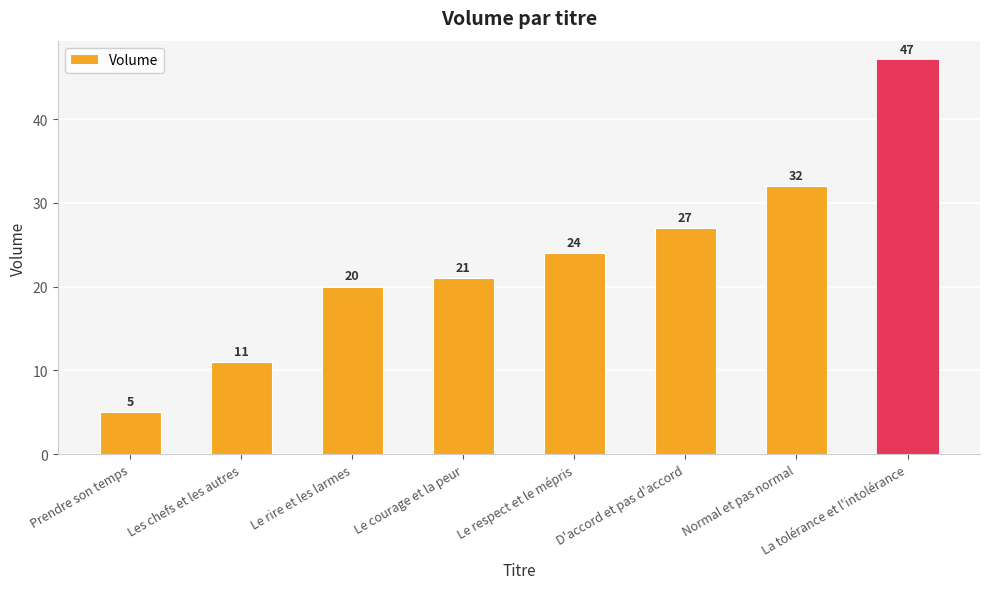

List the labels in order of value, largest first.

La tolérance et l'intolérance, Normal et pas normal, D'accord et pas d'accord, Le respect et le mépris, Le courage et la peur, Le rire et les larmes, Les chefs et les autres, Prendre son temps